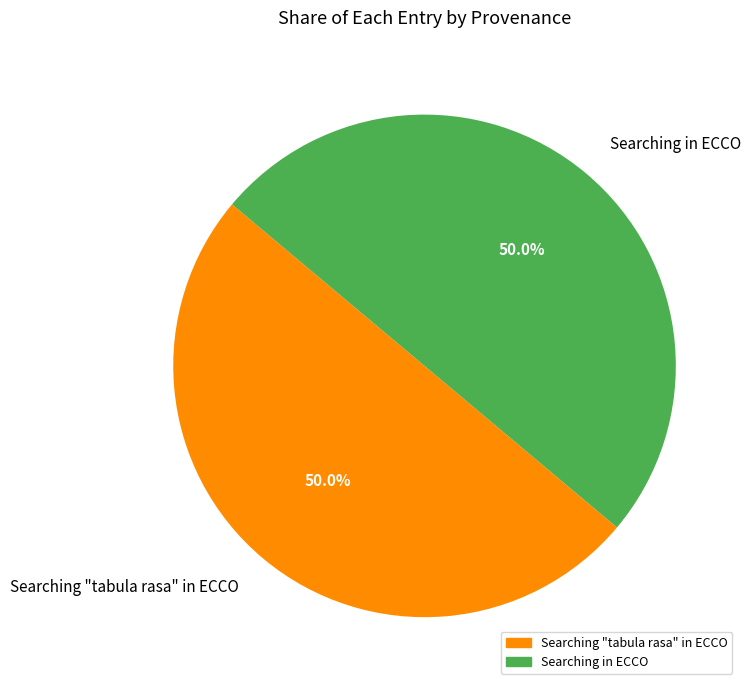

Is the sum of Searching in ECCO and Searching "tabula rasa" in ECCO greater than half?

Yes